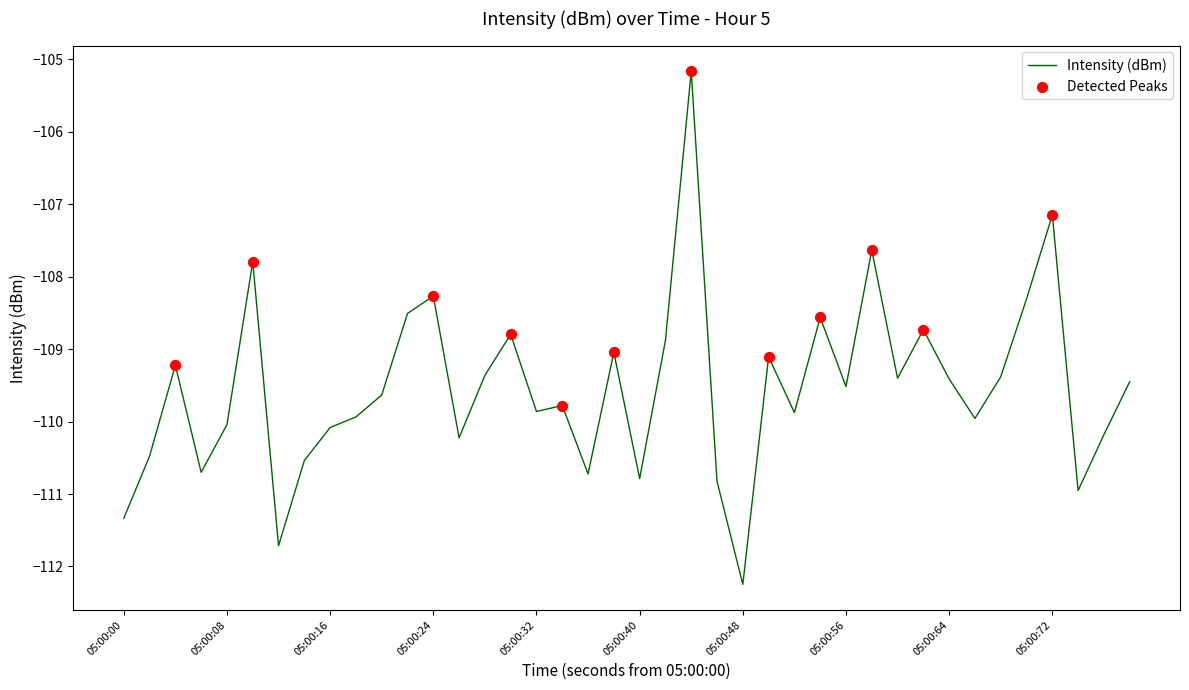

What is the minimum value shown in the chart?

-112.2